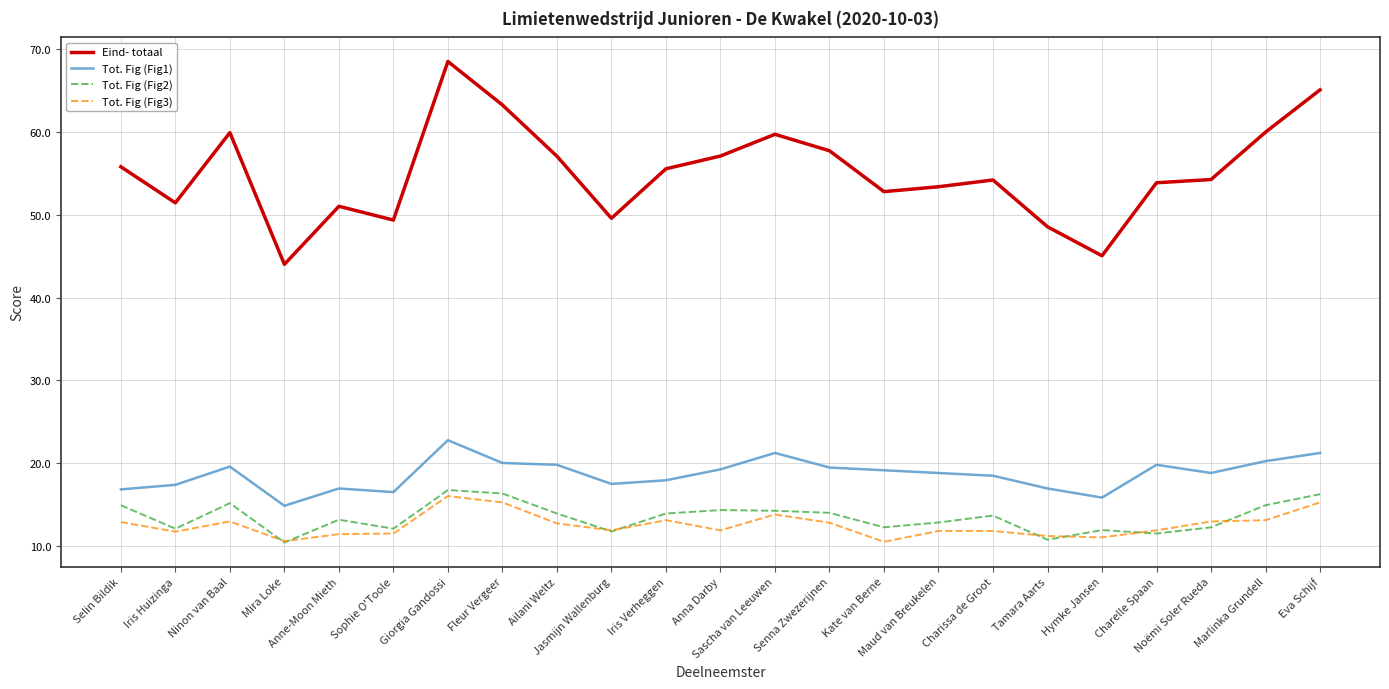

Rank the series by their maximum value, from lowest to highest.

Tot. Fig (Fig3), Tot. Fig (Fig2), Tot. Fig (Fig1), Eind- totaal